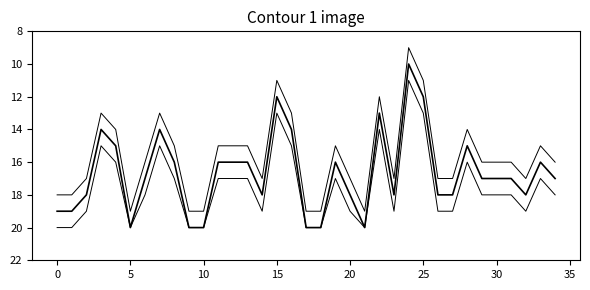

How many lines are shown in the chart?

3